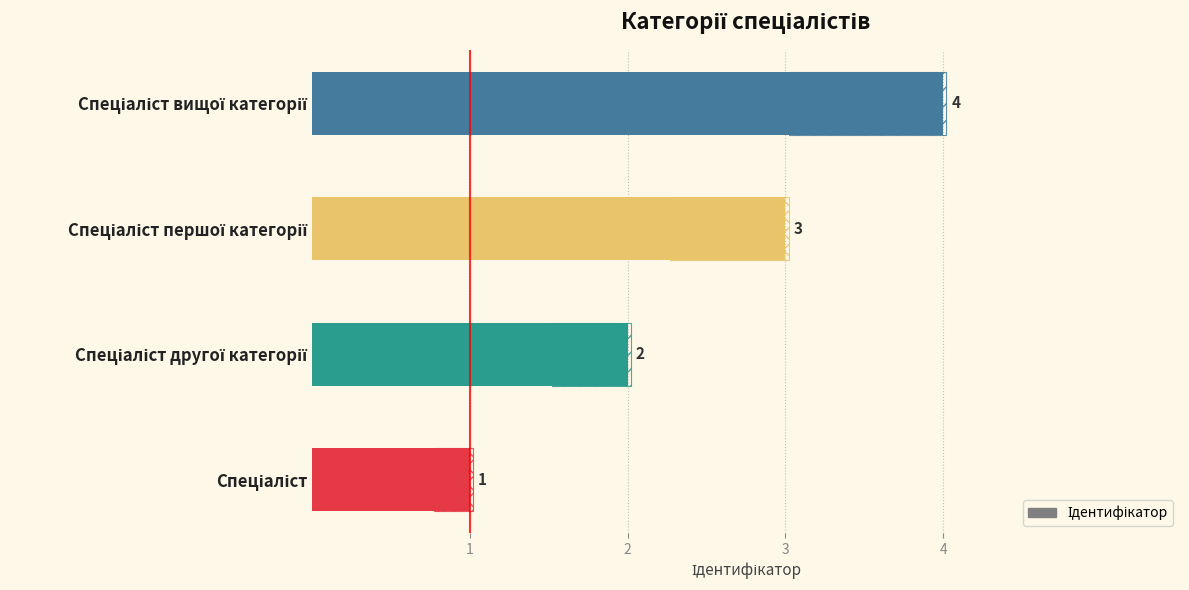

Is it true that the value at Спеціаліст вищої категорії is 5?

False